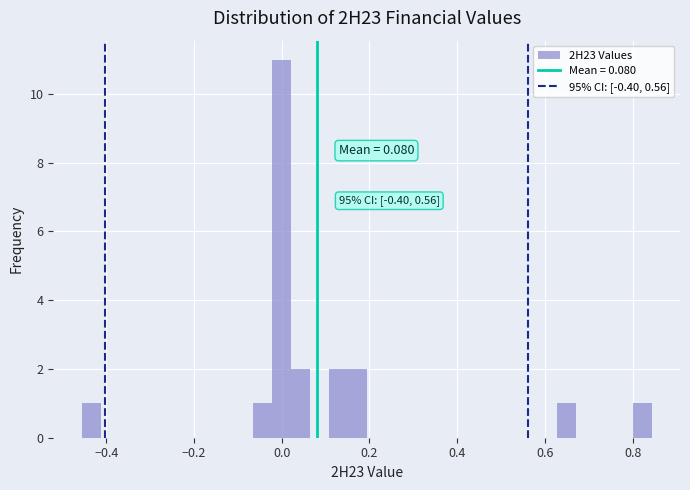

Around what value on the x-axis is the tallest bar? Give the approximate position of its centre, as read against the axis.

0.00